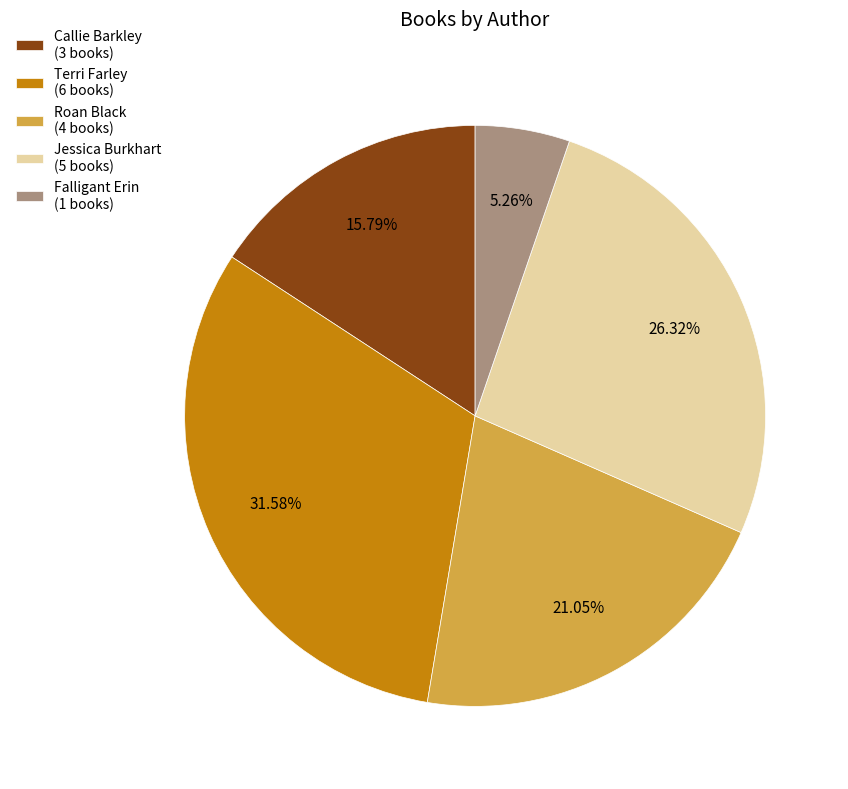

True or false: Falligant Erin accounts for 5% of the total.

True